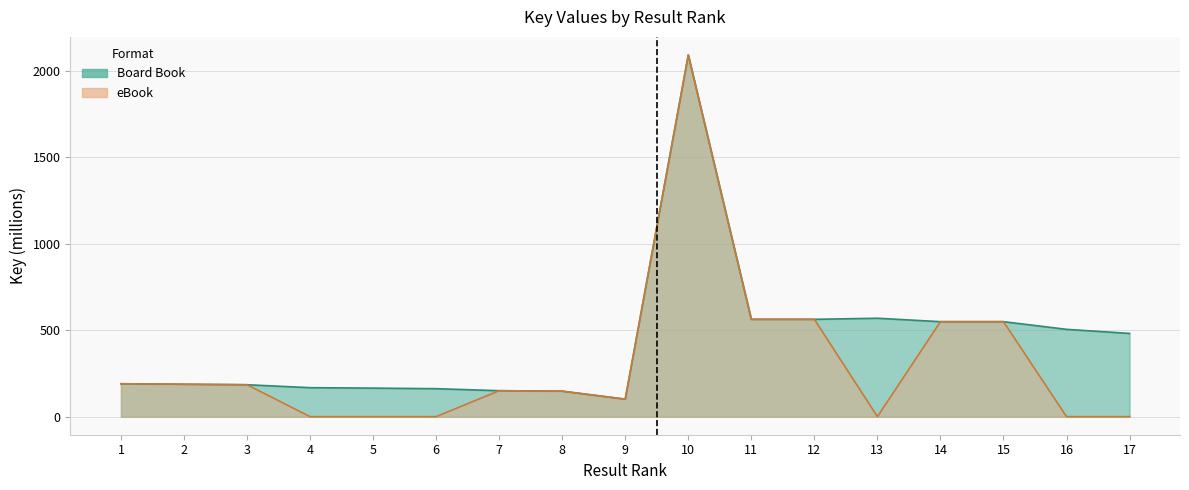

True or false: Board Book and eBook cross at least once.

False